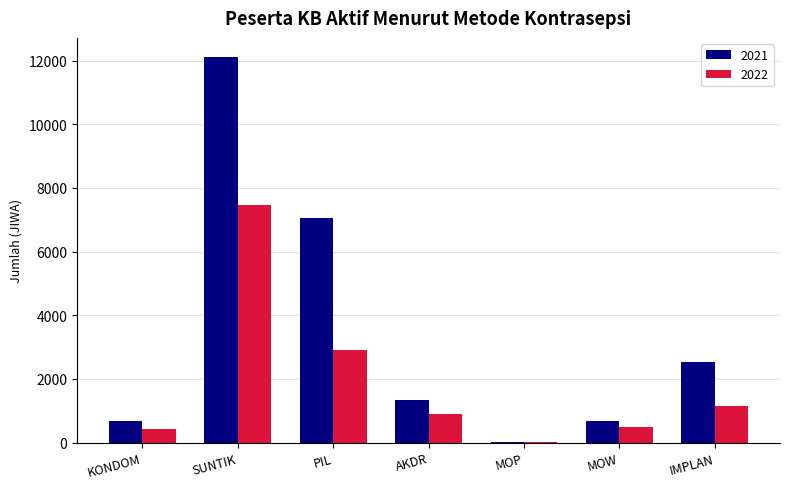

The 2021 series shows 4910 at PIL. True or false?

False